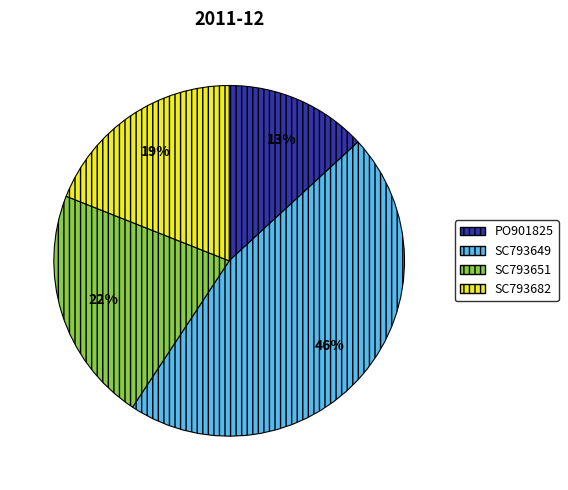

Count the number of slices in the pie.

4